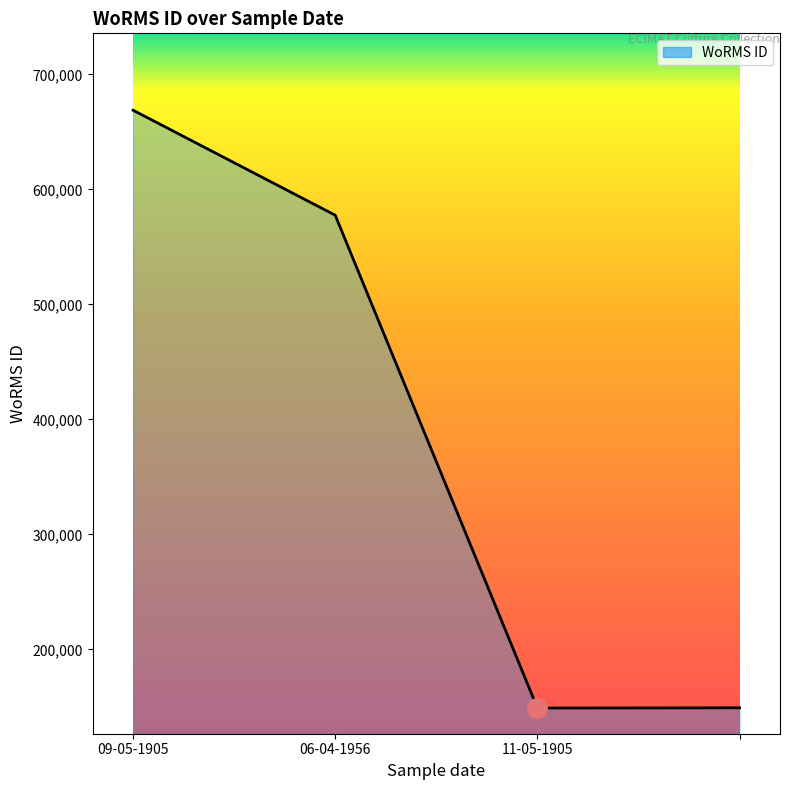

What is the difference between the second highest and minimum values?

428587